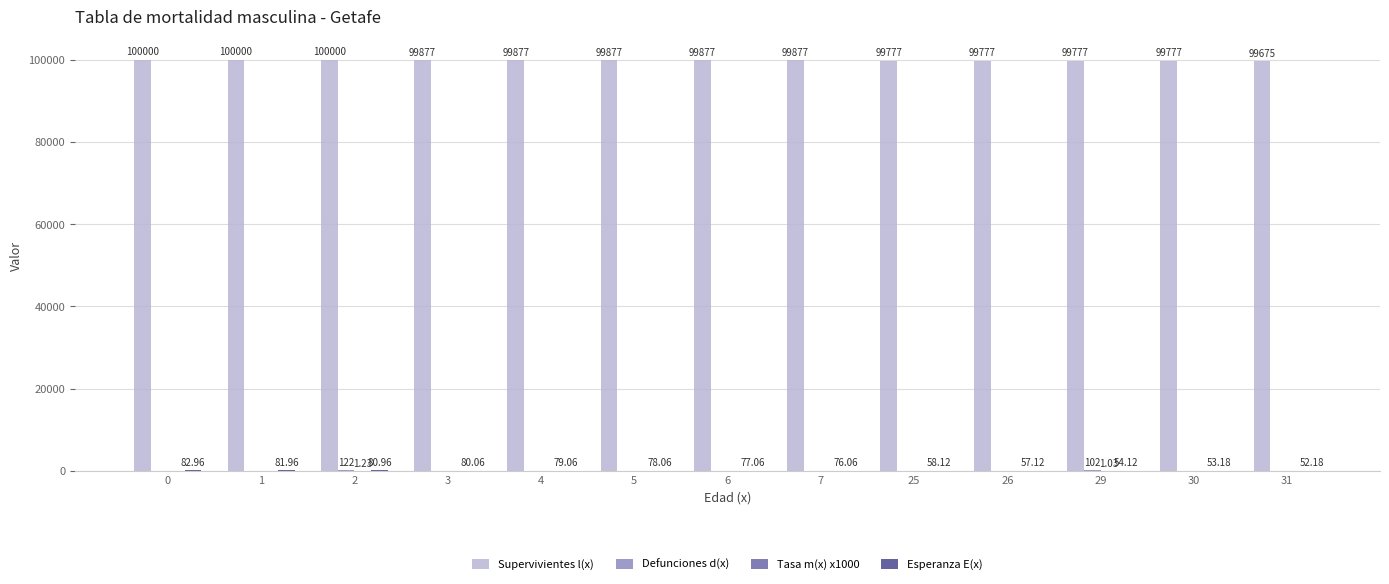

What is the total value across all series at 0?

100083.0